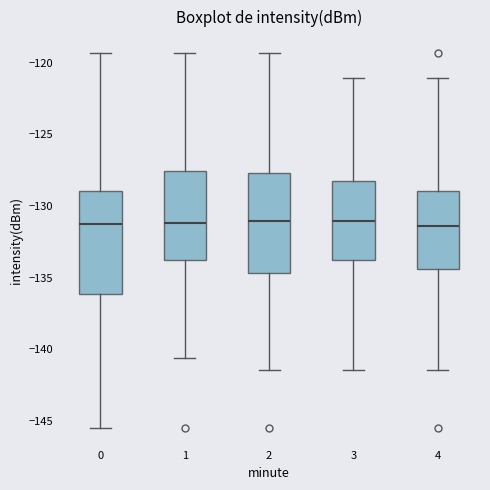

Reading left to right, transcribe this box plot: for each box, give where its median line is, the range the box spans, and where its two whiskers end, as read against the y-axis. The values are not printed on the chart, so give them approximately, as read against the axis.

0: median -131.5, box -136.0 to -129.0, whiskers -145.5 to -119.5
1: median -131.0, box -134.0 to -127.5, whiskers -140.5 to -119.5
2: median -131.0, box -134.5 to -127.5, whiskers -141.5 to -119.5
3: median -131.0, box -134.0 to -128.0, whiskers -141.5 to -121.0
4: median -131.5, box -134.5 to -129.0, whiskers -141.5 to -121.0